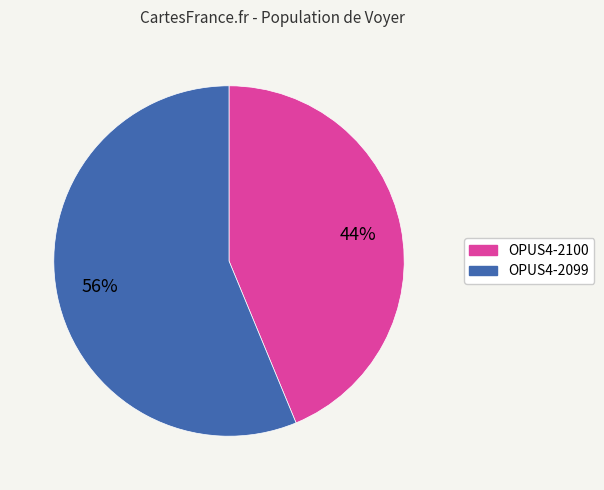

Count the number of slices in the pie.

2